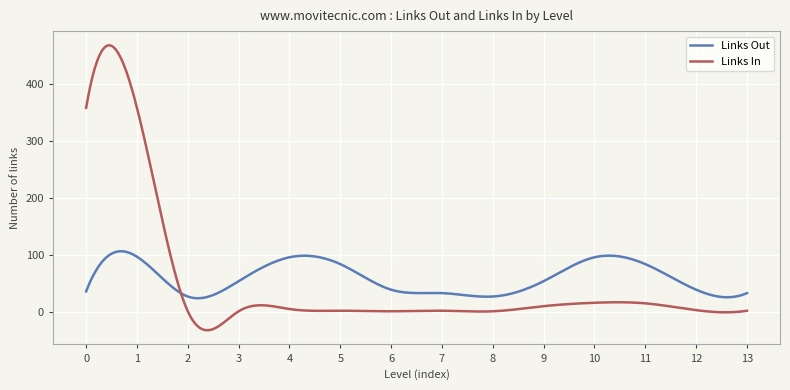

What is the highest value of the Links In series?

468.8